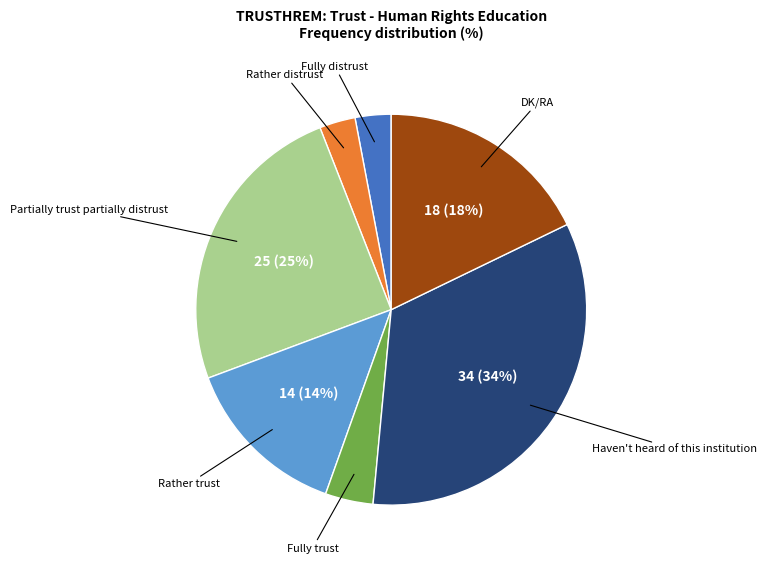

Is there any slice that represents more than half of the pie?

No